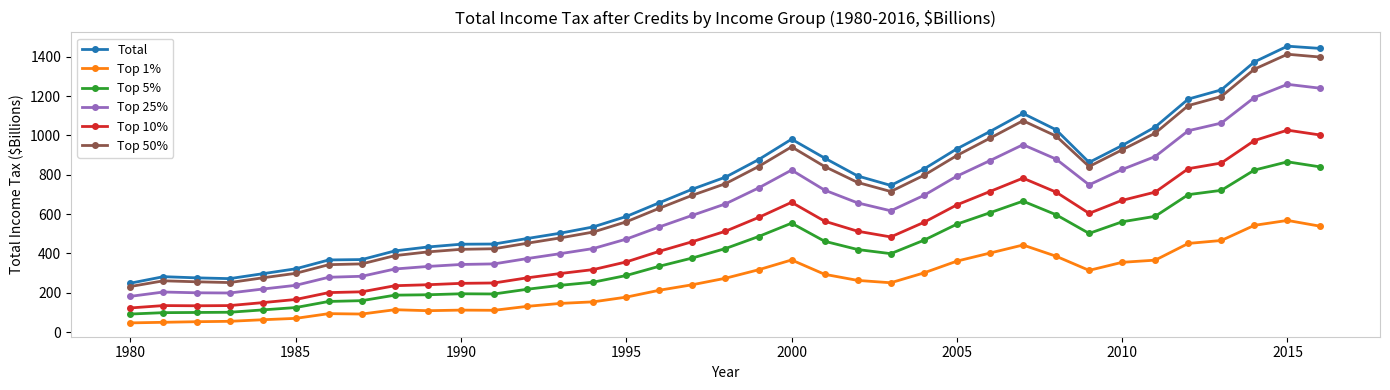

True or false: Top 10% has more than 1 points higher than both neighbors.

True